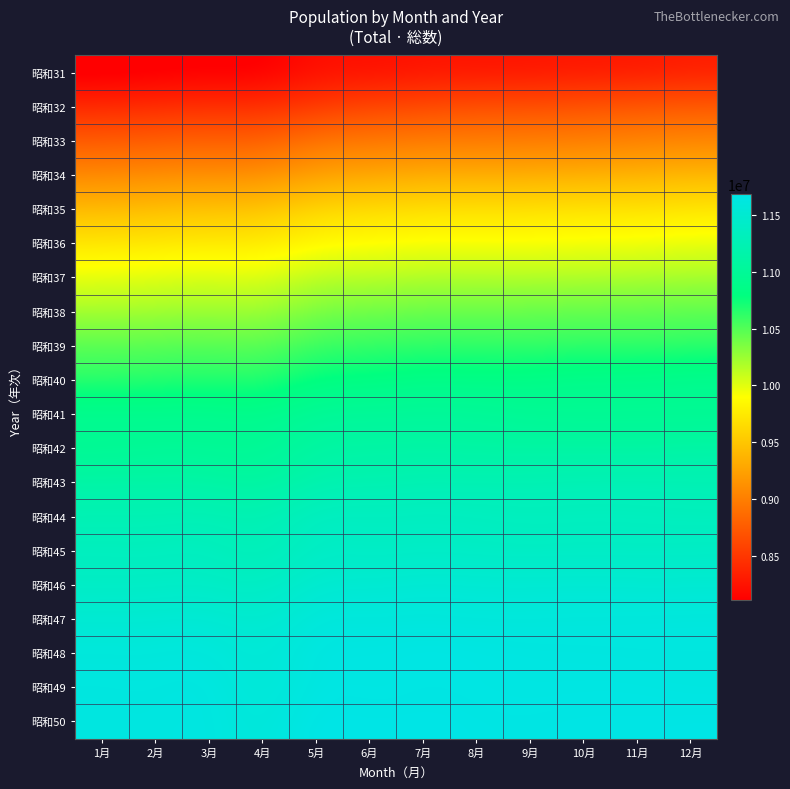

Reading left to right, extract all data points from this chart.

昭和31: 1月=8111233	2月=8130214	3月=8147674	4月=8167870	5月=8254440	6月=8289089	7月=8313644	8月=8327640	9月=8335040	10月=8348969	11月=8363038	12月=8388006
昭和32: 1月=8408710	2月=8427087	3月=8443447	4月=8458973	5月=8534874	6月=8596911	7月=8628285	8月=8654584	9月=8662206	10月=8681040	11月=8705625	12月=8726849
昭和33: 1月=8751593	2月=8769983	3月=8785790	4月=8805428	5月=8901660	6月=8950615	7月=8976588	8月=8987981	9月=8995789	10月=9010534	11月=9034365	12月=9055445
昭和34: 1月=9081817	2月=9103514	3月=9120862	4月=9145686	5月=9238092	6月=9289245	7月=9318633	8月=9329021	9月=9334558	10月=9349323	11月=9367169	12月=9390098
昭和35: 1月=9416364	2月=9438747	3月=9460786	4月=9488976	5月=9582963	6月=9629845	7月=9655614	8月=9665825	9月=9670052	10月=9683802	11月=9691047	12月=9709439
昭和36: 1月=9725764	2月=9740933	3月=9757224	4月=9777634	5月=9857818	6月=9896989	7月=9919222	8月=9922542	9月=9924453	10月=9936970	11月=9948376	12月=9967209
昭和37: 1月=9984821	2月=10003055	3月=10019298	4月=10029254	5月=10114795	6月=10147306	7月=10168958	8月=10172355	9月=10172877	10月=10180203	11月=10192175	12月=10209537
昭和38: 1月=10224309	2月=10235053	3月=10250806	4月=10261425	5月=10351008	6月=10393667	7月=10413693	8月=10419388	9月=10422013	10月=10432526	11月=10440143	12月=10451619
昭和39: 1月=10467231	2月=10473474	3月=10482472	4月=10488296	5月=10572062	6月=10608607	7月=10629307	8月=10629525	9月=10627414	10月=10639361	11月=10640152	12月=10654964
昭和40: 1月=10667390	2月=10676373	3月=10686660	4月=10695593	5月=10788052	6月=10825827	7月=10851633	8月=10849271	9月=10851202	10月=10869244	11月=10876905	12月=10892237
昭和41: 1月=10898133	2月=10900405	3月=10900139	4月=10898918	5月=10974854	6月=11001655	7月=11010119	8月=11000746	9月=10980130	10月=10973070	11月=10974137	12月=10978025
昭和42: 1月=10983963	2月=10995208	3月=10993454	4月=10999237	5月=11083722	6月=11115900	7月=11123644	8月=11114595	9月=11106192	10月=11104969	11月=11105774	12月=11116236
昭和43: 1月=11124879	2月=11129697	3月=11121530	4月=11110572	5月=11198102	6月=11229087	7月=11243465	8月=11242654	9月=11243139	10月=11251775	11月=11252183	12月=11248332
昭和44: 1月=11249603	2月=11253205	3月=11255547	4月=11246675	5月=11330168	6月=11349092	7月=11355562	8月=11347150	9月=11336808	10月=11340417	11月=11338290	12月=11332156
昭和45: 1月=11337809	2月=11338920	3月=11337548	4月=11315921	5月=11394338	6月=11409791	7月=11417231	8月=11410478	9月=11403347	10月=11408071	11月=11406388	12月=11408280
昭和46: 1月=11411539	2月=11415705	3月=11415768	4月=11403241	5月=11486711	6月=11513524	7月=11526203	8月=11520692	9月=11516660	10月=11521226	11月=11516081	12月=11516561
昭和47: 1月=11516697	2月=11520206	3月=11520483	4月=11501297	5月=11577350	6月=11599001	7月=11605244	8月=11597305	9月=11595290	10月=11598152	11月=11600538	12月=11603511
昭和48: 1月=11593104	2月=11595134	3月=11591440	4月=11559269	5月=11626321	6月=11648934	7月=11658023	8月=11650758	9月=11640024	10月=11636797	11月=11632679	12月=11630534
昭和49: 1月=11630209	2月=11629305	3月=11623788	4月=11578938	5月=11641746	6月=11658019	7月=11664282	8月=11659583	9月=11653091	10月=11654642	11月=11652288	12月=11645036
昭和50: 1月=11641248	2月=11639531	3月=11633323	4月=11599404	5月=11667891	6月=11681181	7月=11685378	8月=11672813	9月=11667408	10月=11673554	11月=11674266	12月=11676963